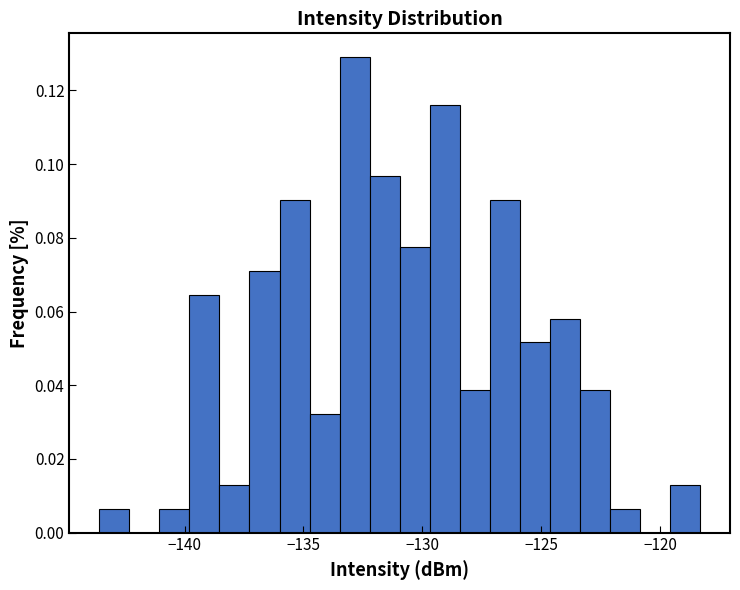

Around what value on the x-axis is the tallest bar? Give the approximate position of its centre, as read against the axis.

-133.0